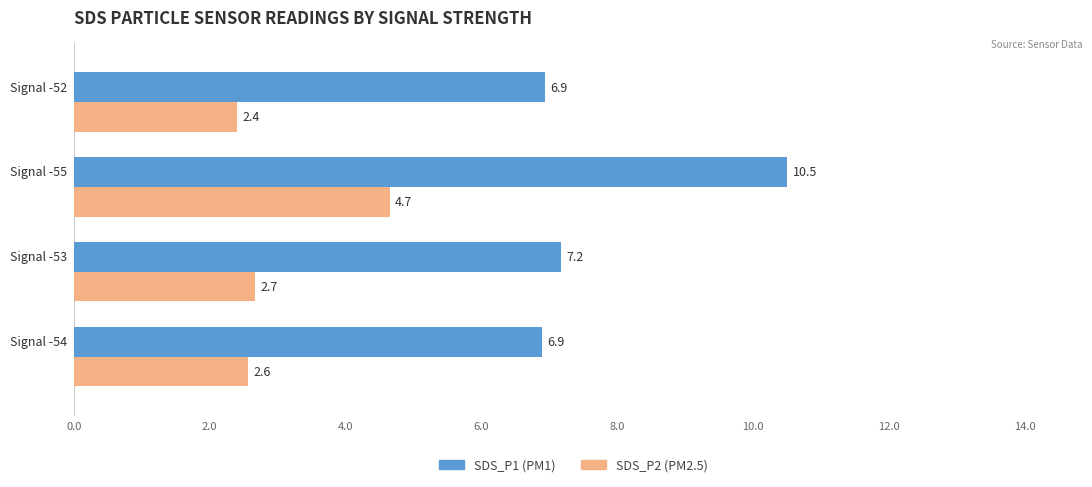

What is the greatest value displayed?

10.5